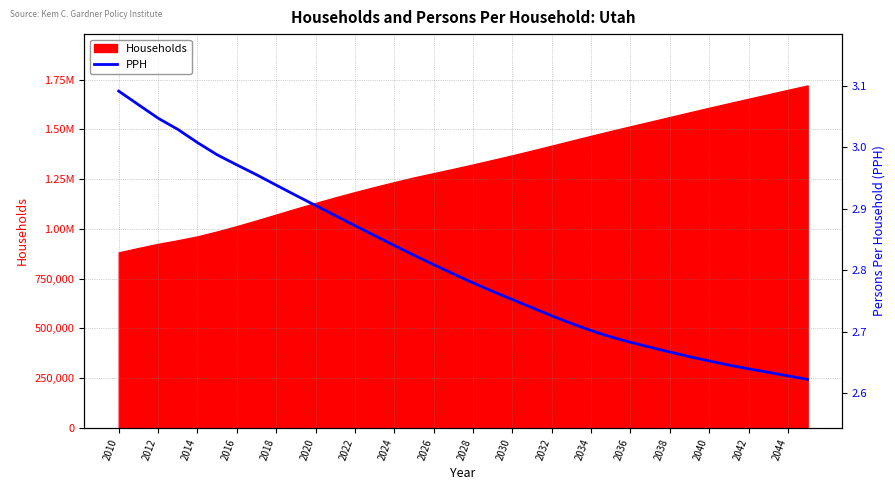

True or false: the data shows 4.5 at 27.

False